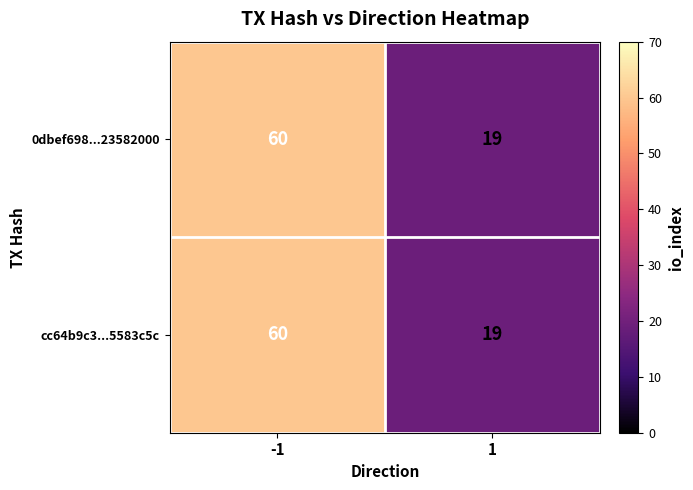

Reading left to right, transcribe all the data shown in this chart.

0dbef698...23582000: 60	19
cc64b9c3...5583c5c: 60	19